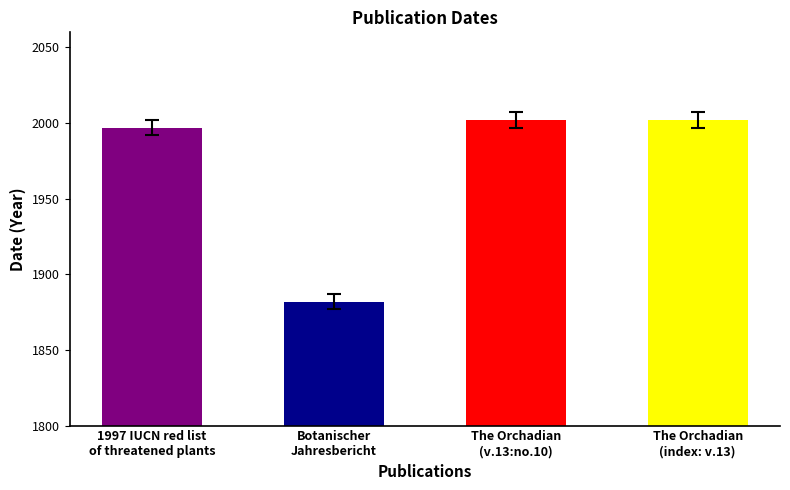

Is it true that the value at Botanischer
Jahresbericht is 2565?

False